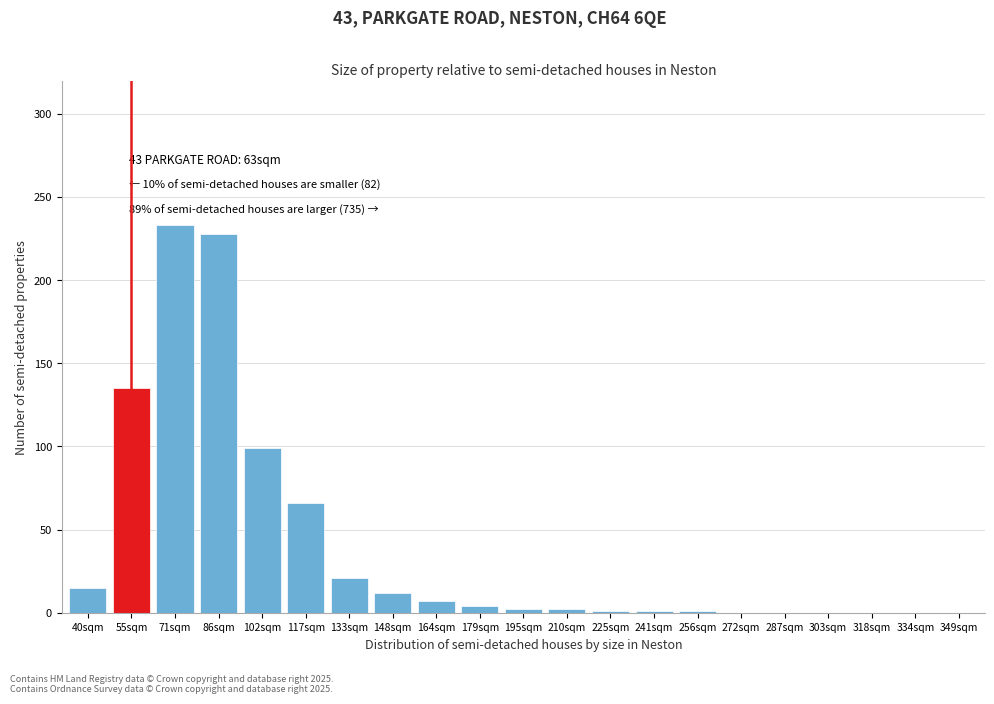

What is the maximum value shown in the chart?

233